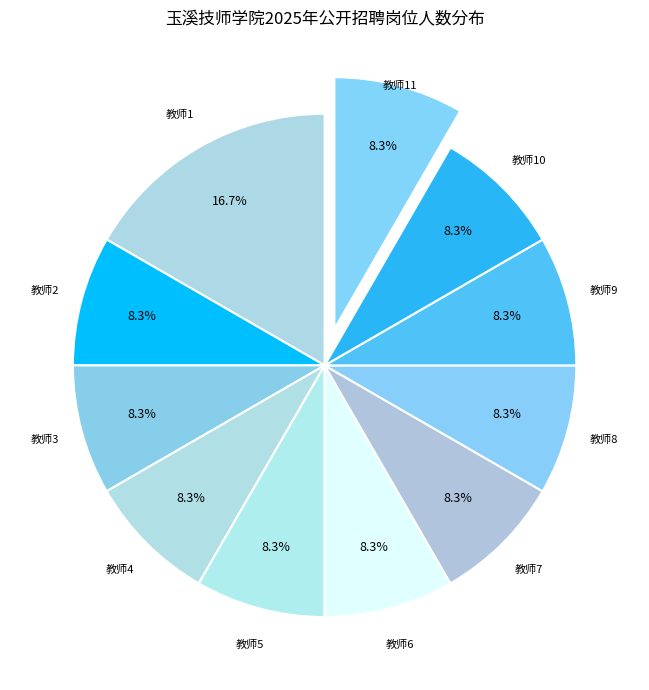

Which slice is the largest?

教师1